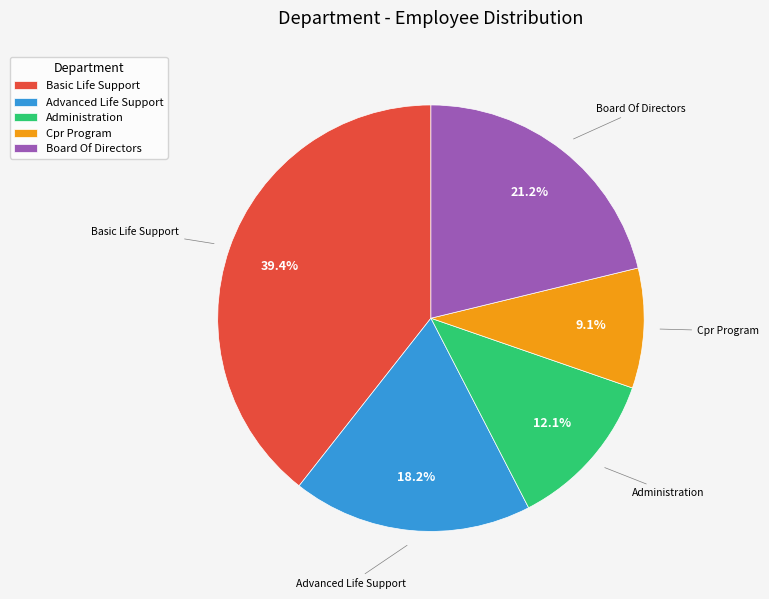

To the nearest percent, what is the difference between the Advanced Life Support and Basic Life Support slice percentages?

21%